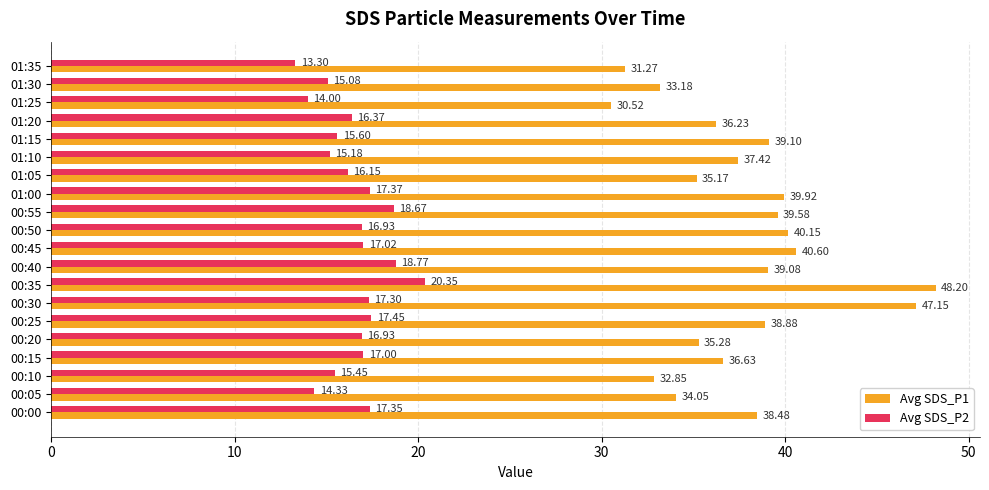

Between 01:05 and 01:25, which series saw the biggest shift?

Avg SDS_P1